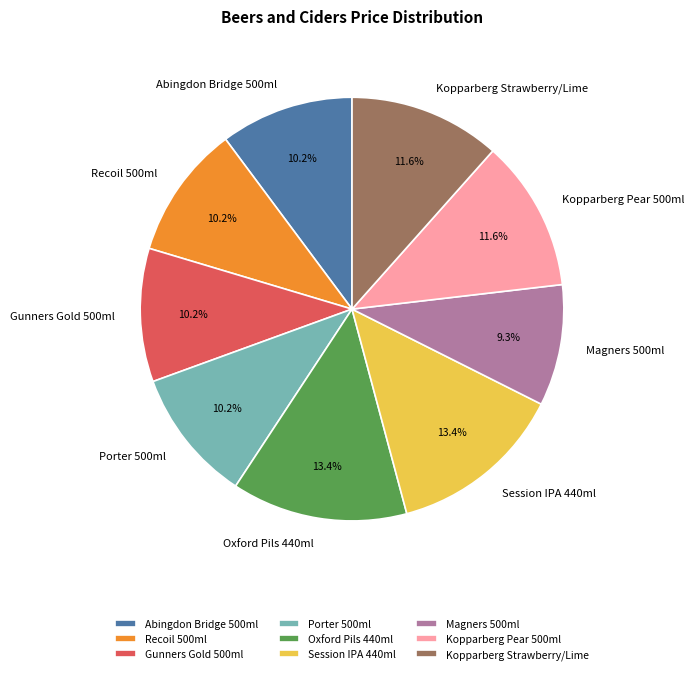

To the nearest percent, what portion does Oxford Pils 440ml represent?

13%